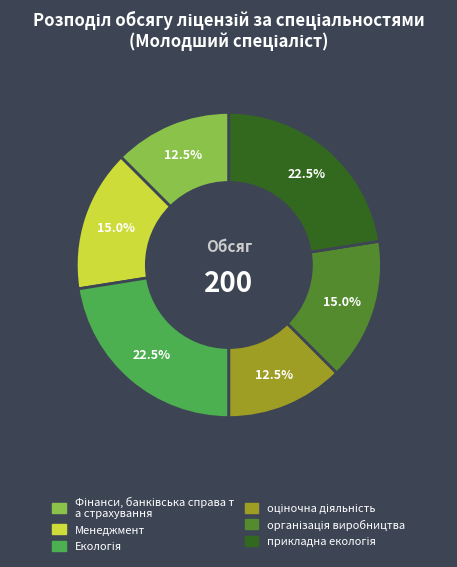

Is there any slice that represents more than half of the pie?

No